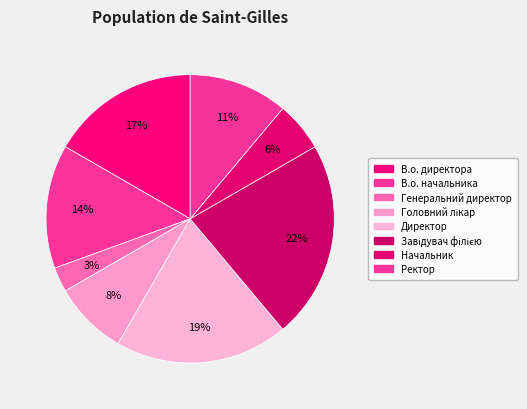

Between Начальник and Генеральний директор, which is larger?

Начальник